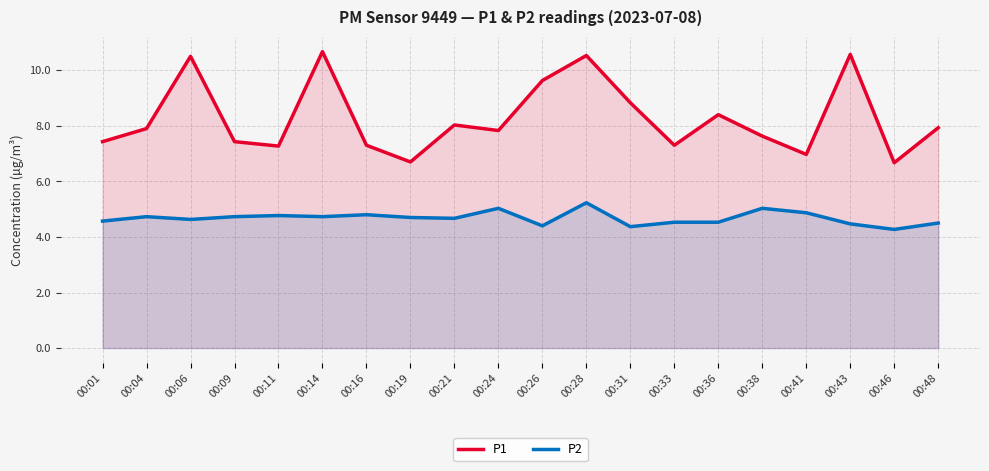

What is the sum of the P1 values at 00:11 and 00:38?

14.9